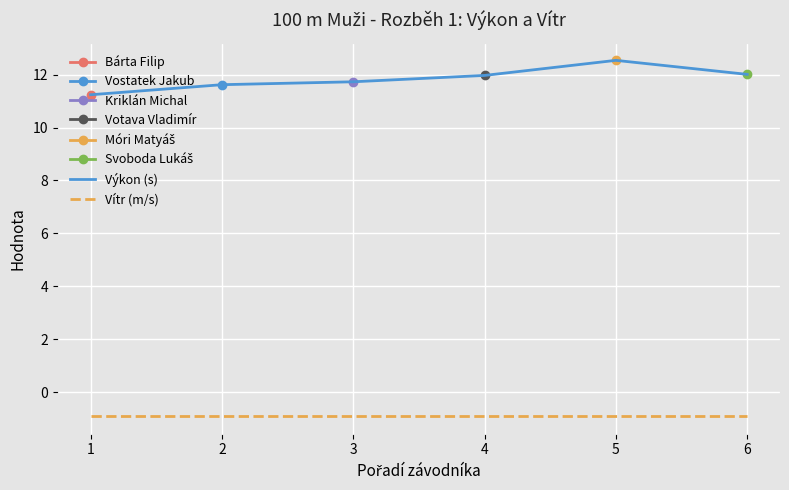

How many lines are shown in the chart?

2